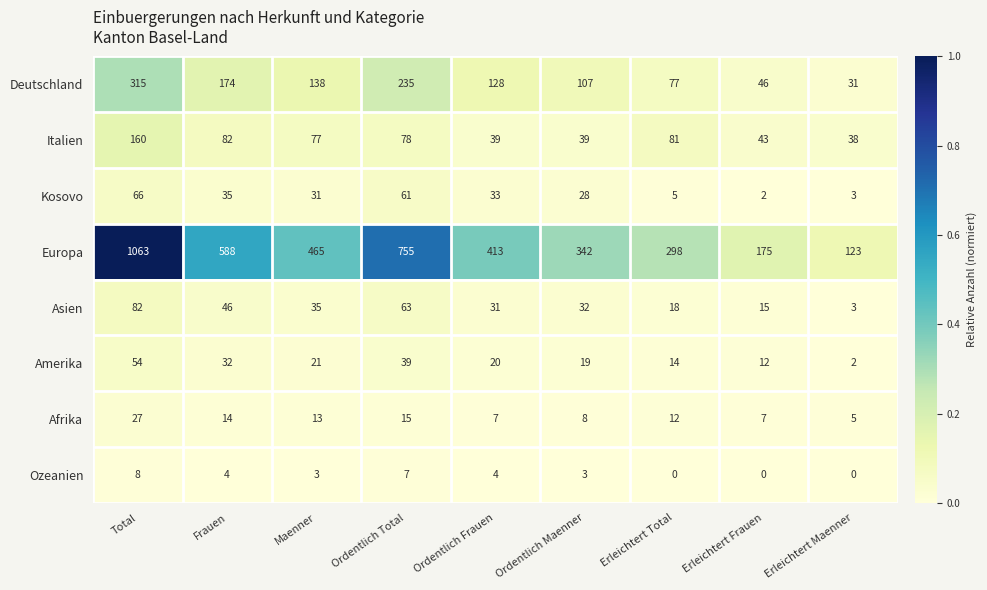

Which series changed the most between Frauen and Ordentlich Maenner?

Europa